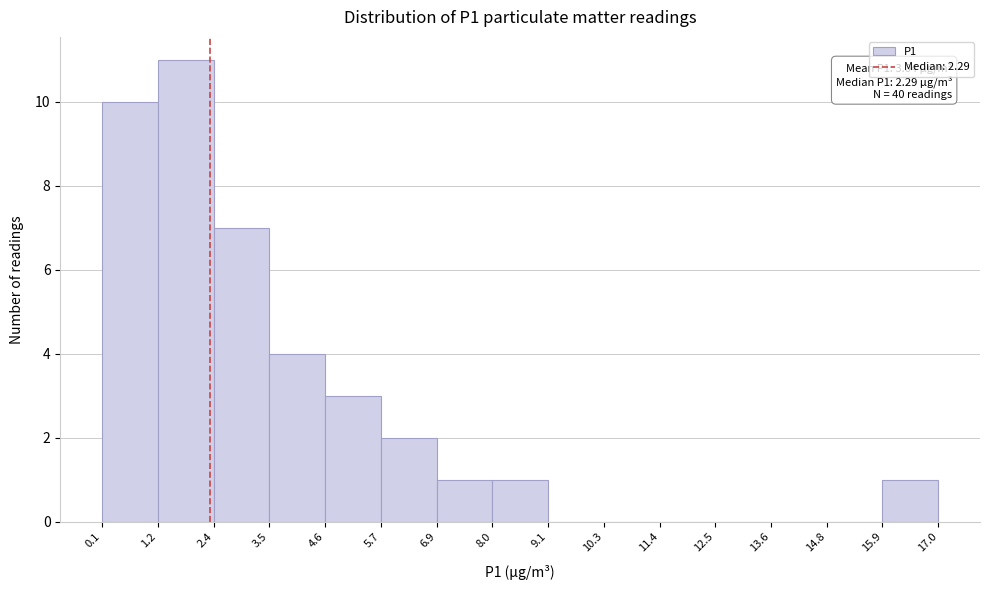

Which range on the x-axis has the tallest bar?

1.2 to 2.4